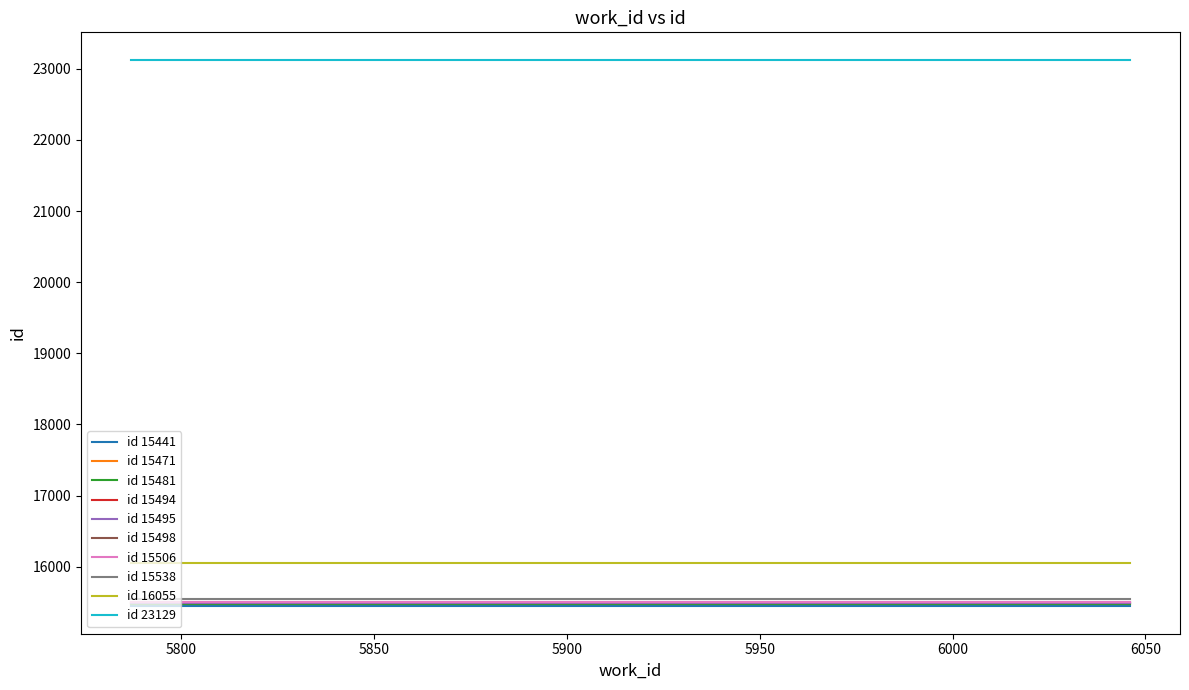

What is the label of the 9th point from the right?

5803